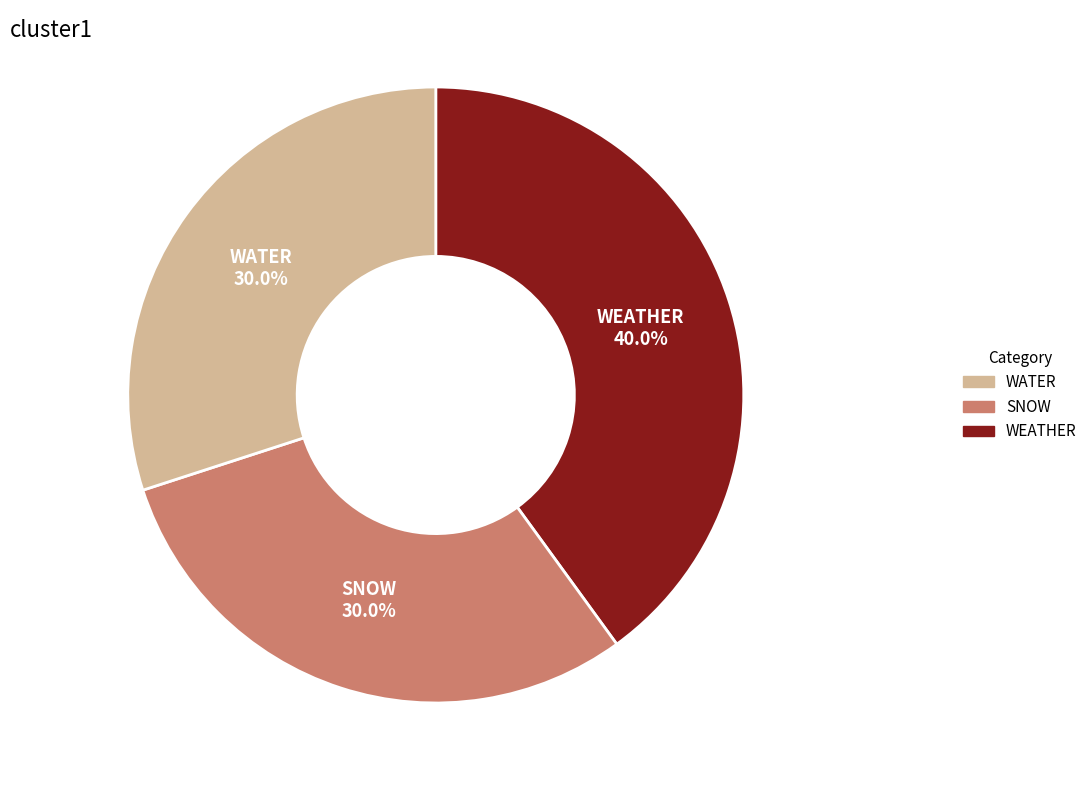

Is there any slice that represents more than half of the pie?

No